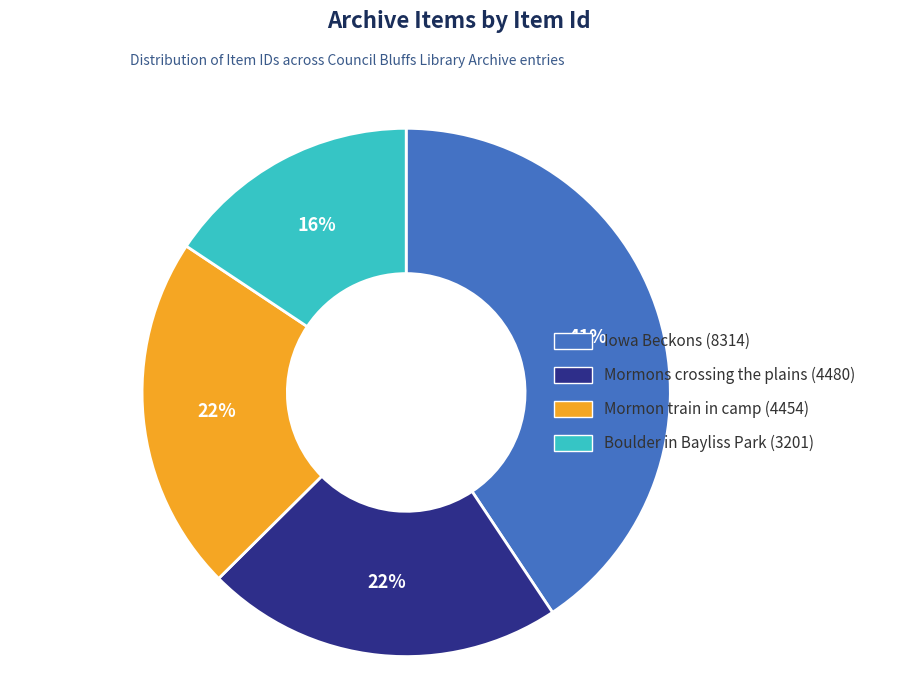

How many segments does this pie chart have?

4